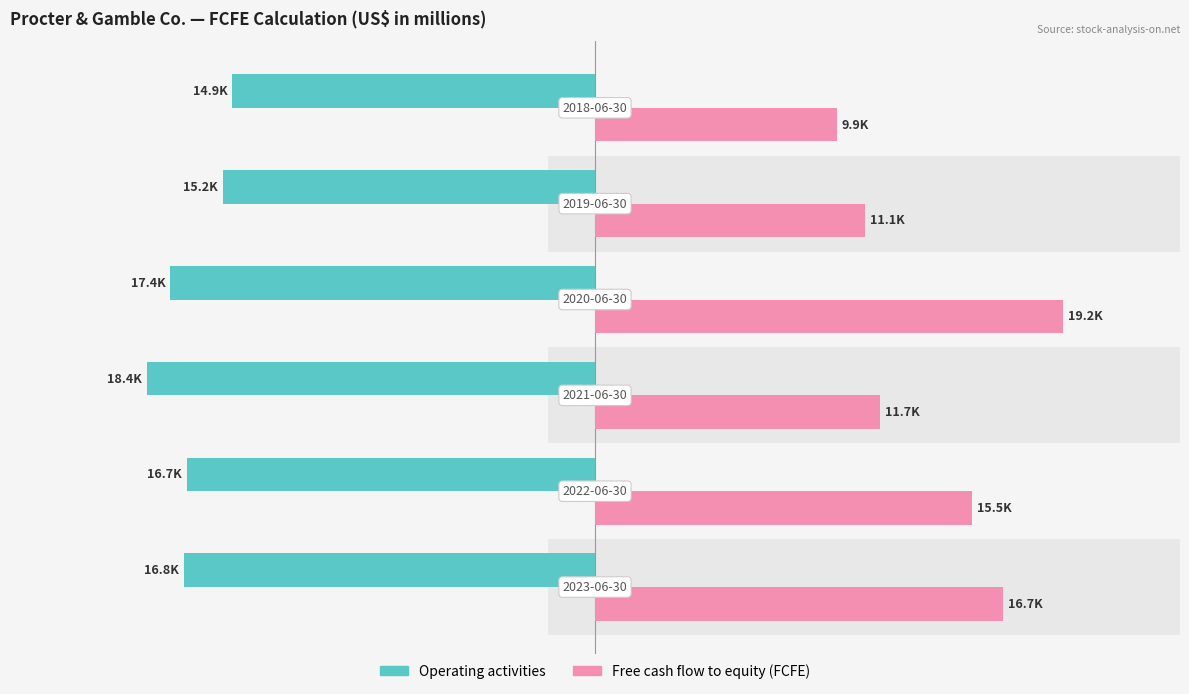

Are the bars horizontal?

Yes